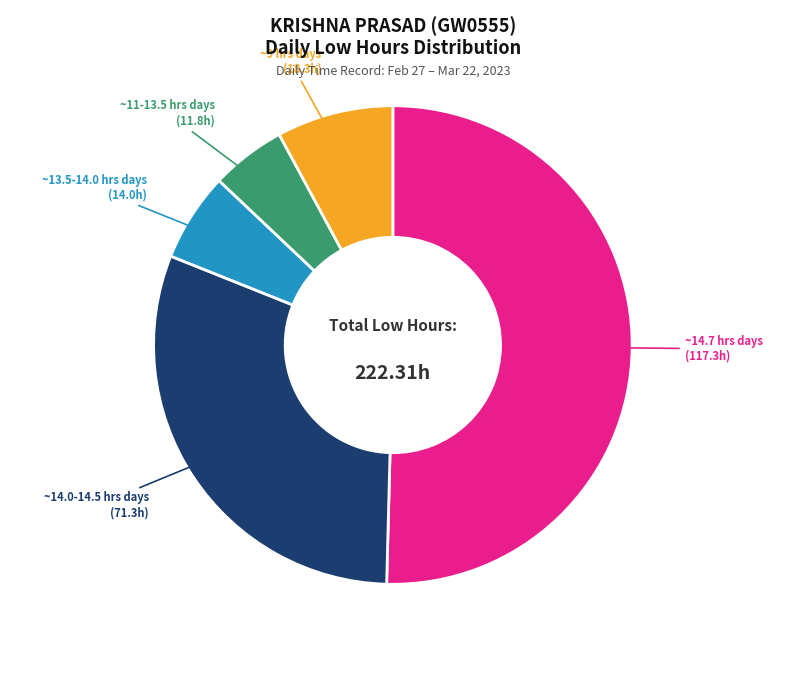

Which slice is the largest?

~14.7 hrs days (117.3h)